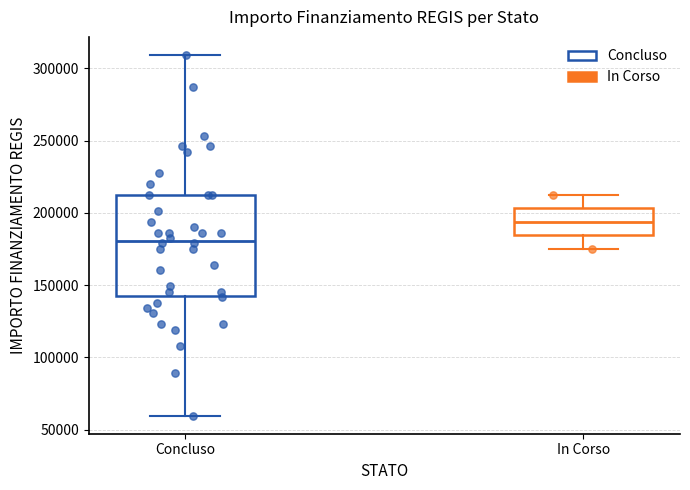

Which box is the tallest, from its lower edge to its upper edge?

Concluso